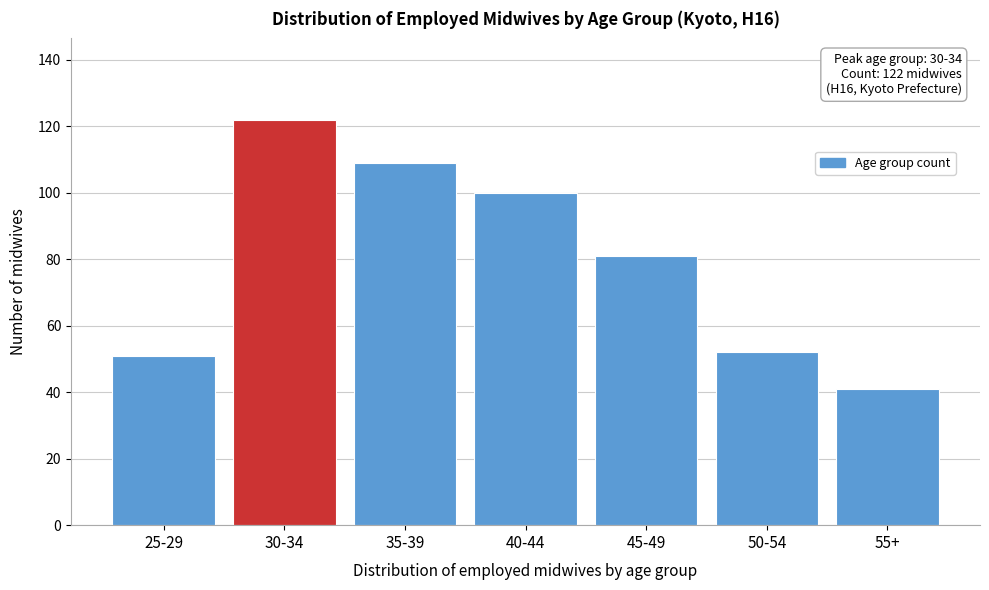

Reading right to left, what are all the values shown in this chart?

41	52	81	100	109	122	51